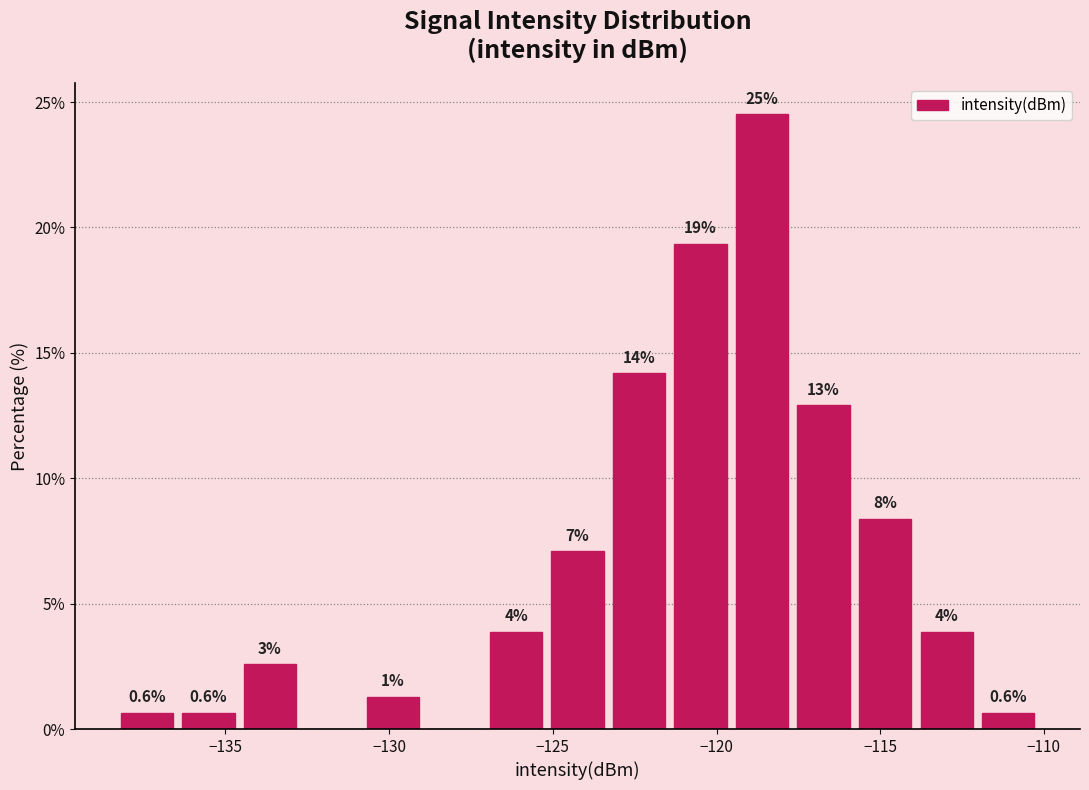

Around what value on the x-axis is the tallest bar? Give the approximate position of its centre, as read against the axis.

-118.5